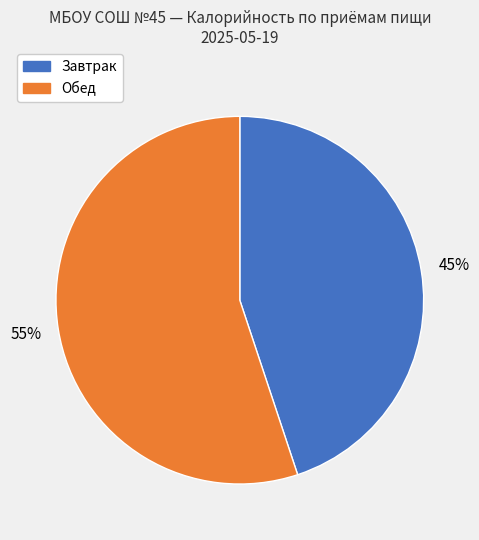

To the nearest percent, what is the difference between the largest and smallest slice percentages?

10%